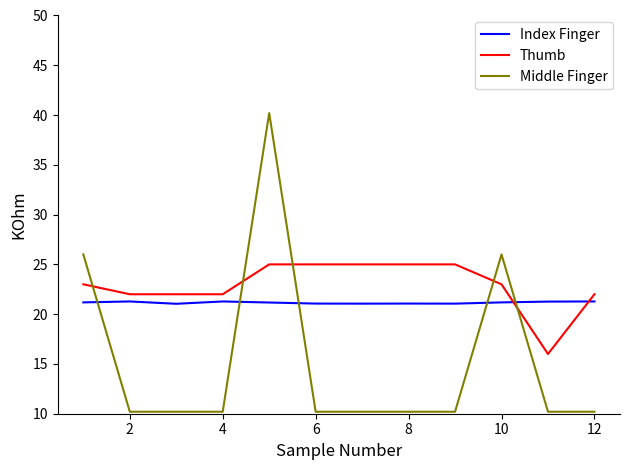

What is the minimum value for Index Finger?

21.0